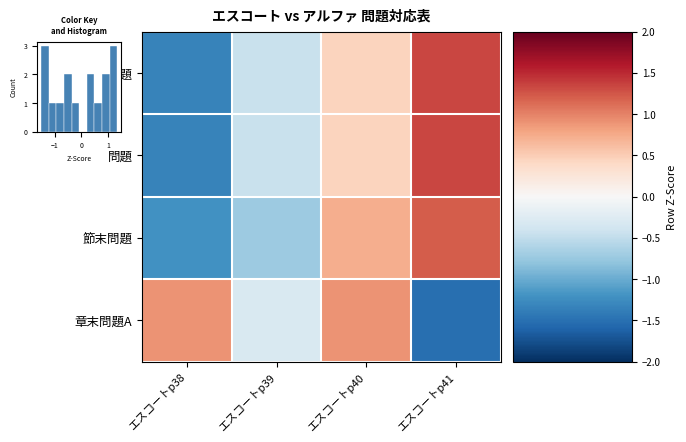

What is the sum of the 節末問題 values at エスコートp38 and エスコートp39?

-1.9